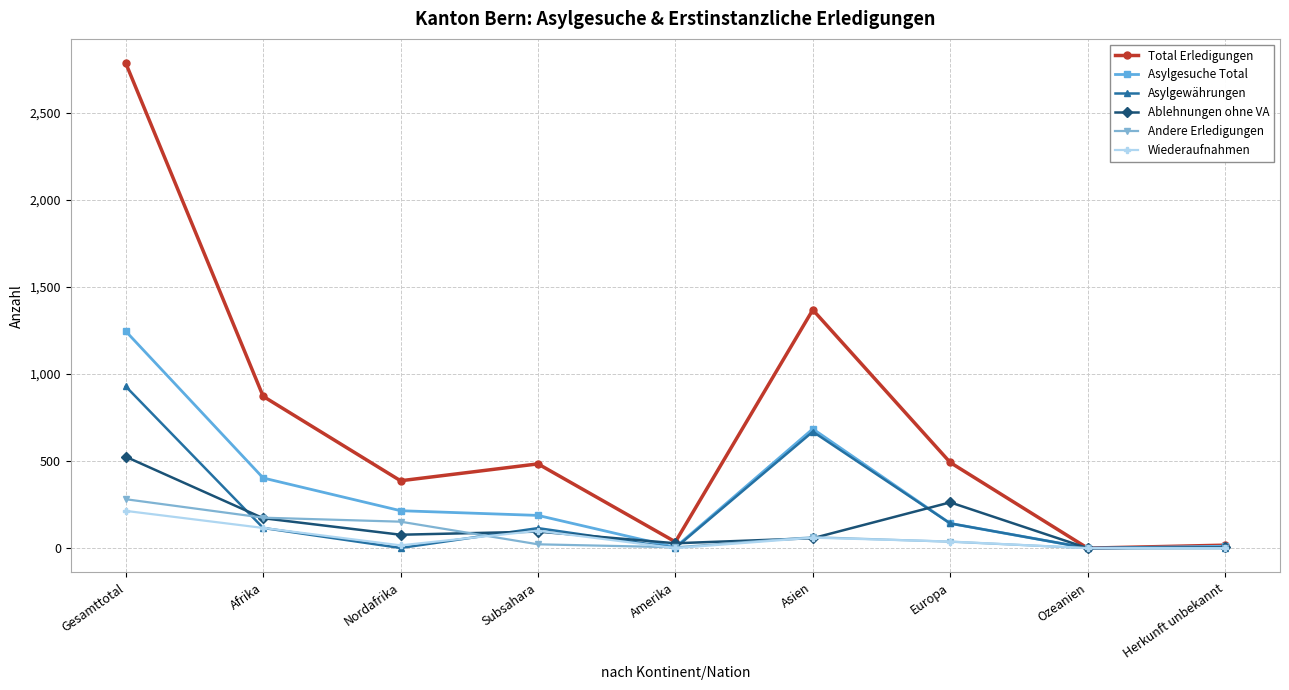

At which label is Asylgesuche Total closest to 623?

Asien